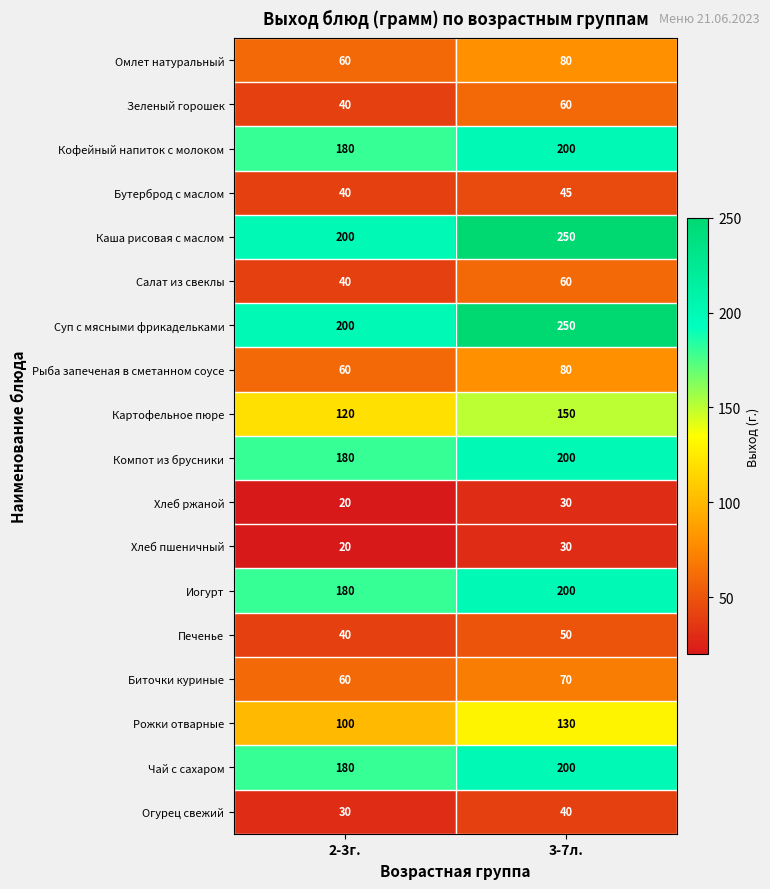

Is it true that Салат из свеклы equals 97 at 3-7л.?

False